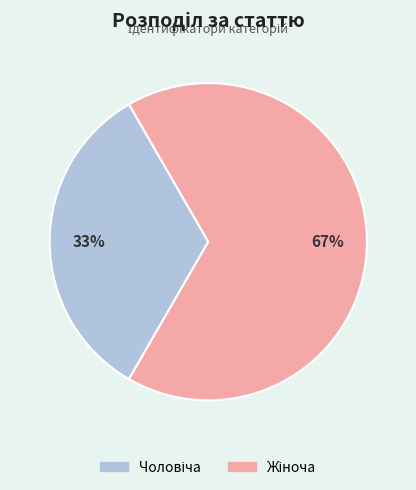

To the nearest percent, what is the average slice percentage?

50%